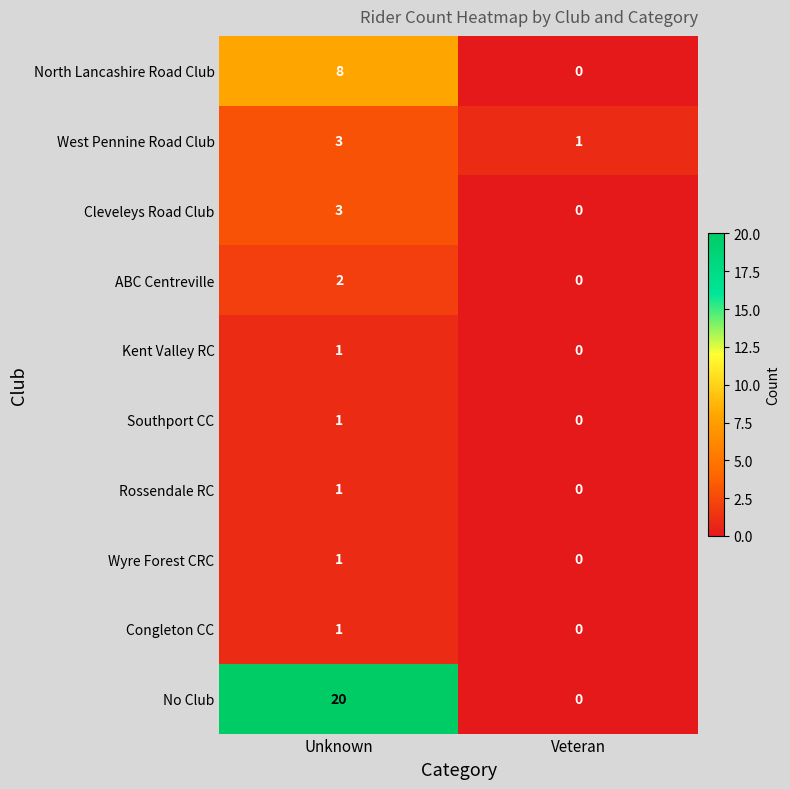

Which category has the highest value across all series?

Unknown